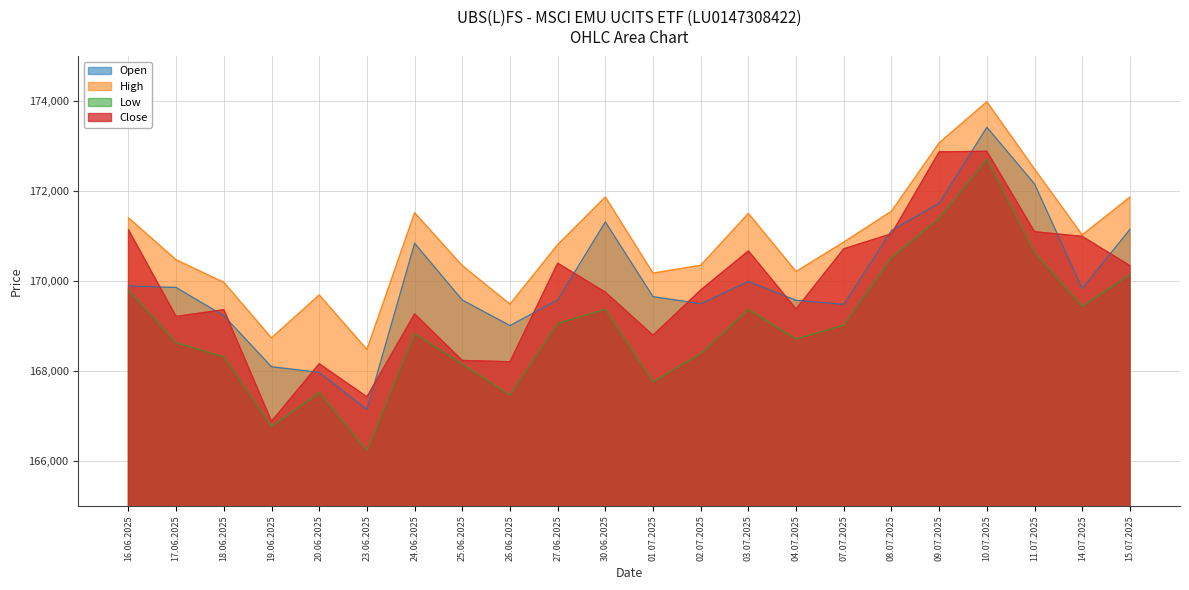

Reading left to right, extract all data points from this chart.

Open: 16.06.2025=169894	17.06.2025=169859	18.06.2025=169231	19.06.2025=168095	20.06.2025=167970	23.06.2025=167145	24.06.2025=170844	25.06.2025=169580	26.06.2025=169013	27.06.2025=169582	30.06.2025=171319	01.07.2025=169655	02.07.2025=169498	03.07.2025=169994	04.07.2025=169574	07.07.2025=169485	08.07.2025=171129	09.07.2025=171734	10.07.2025=173425	11.07.2025=172164	14.07.2025=169838	15.07.2025=171152
High: 16.06.2025=171412	17.06.2025=170476	18.06.2025=169974	19.06.2025=168738	20.06.2025=169694	23.06.2025=168481	24.06.2025=171524	25.06.2025=170347	26.06.2025=169490	27.06.2025=170813	30.06.2025=171874	01.07.2025=170179	02.07.2025=170354	03.07.2025=171508	04.07.2025=170216	07.07.2025=170871	08.07.2025=171557	09.07.2025=173078	10.07.2025=173994	11.07.2025=172495	14.07.2025=171030	15.07.2025=171871
Low: 16.06.2025=169802	17.06.2025=168630	18.06.2025=168317	19.06.2025=166765	20.06.2025=167518	23.06.2025=166232	24.06.2025=168833	25.06.2025=168152	26.06.2025=167465	27.06.2025=169059	30.06.2025=169372	01.07.2025=167757	02.07.2025=168387	03.07.2025=169368	04.07.2025=168713	07.07.2025=169022	08.07.2025=170527	09.07.2025=171398	10.07.2025=172712	11.07.2025=170636	14.07.2025=169438	15.07.2025=170149
Close: 16.06.2025=171143	17.06.2025=169215	18.06.2025=169366	19.06.2025=166882	20.06.2025=168163	23.06.2025=167426	24.06.2025=169272	25.06.2025=168236	26.06.2025=168207	27.06.2025=170400	30.06.2025=169755	01.07.2025=168797	02.07.2025=169804	03.07.2025=170673	04.07.2025=169381	07.07.2025=170720	08.07.2025=171055	09.07.2025=172878	10.07.2025=172890	11.07.2025=171101	14.07.2025=170997	15.07.2025=170346